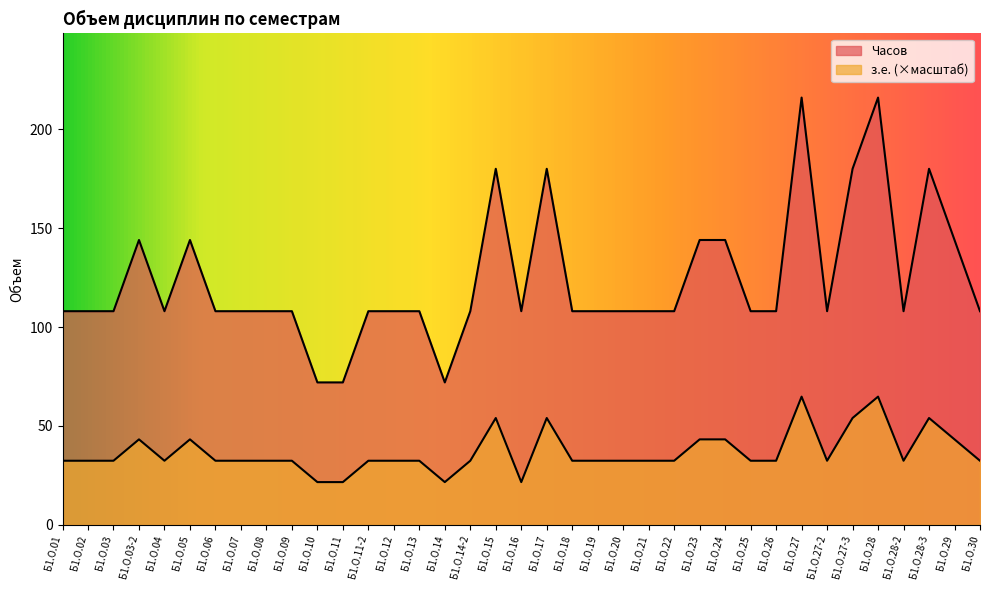

At which label is з.е. (Credit Units) closest to 43?

Б1.О.03-2